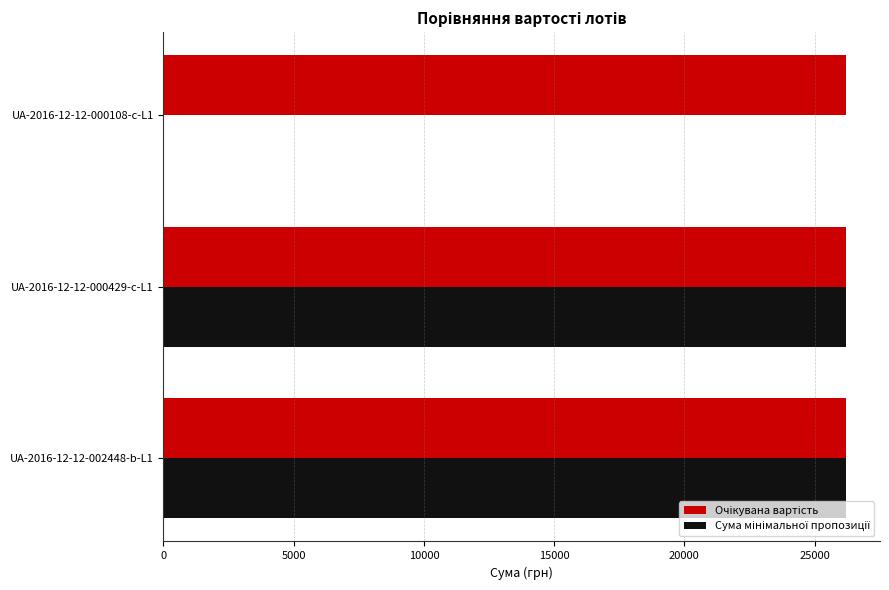

What is the greatest value displayed?

26200